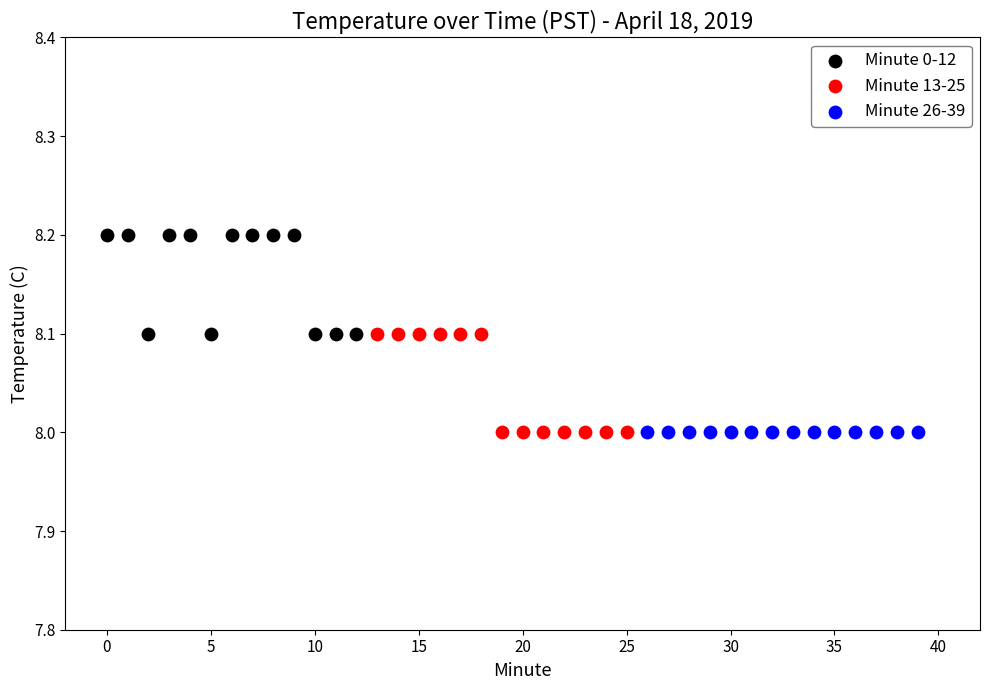

Which series reaches the maximum Y coordinate?

Minute 0-12